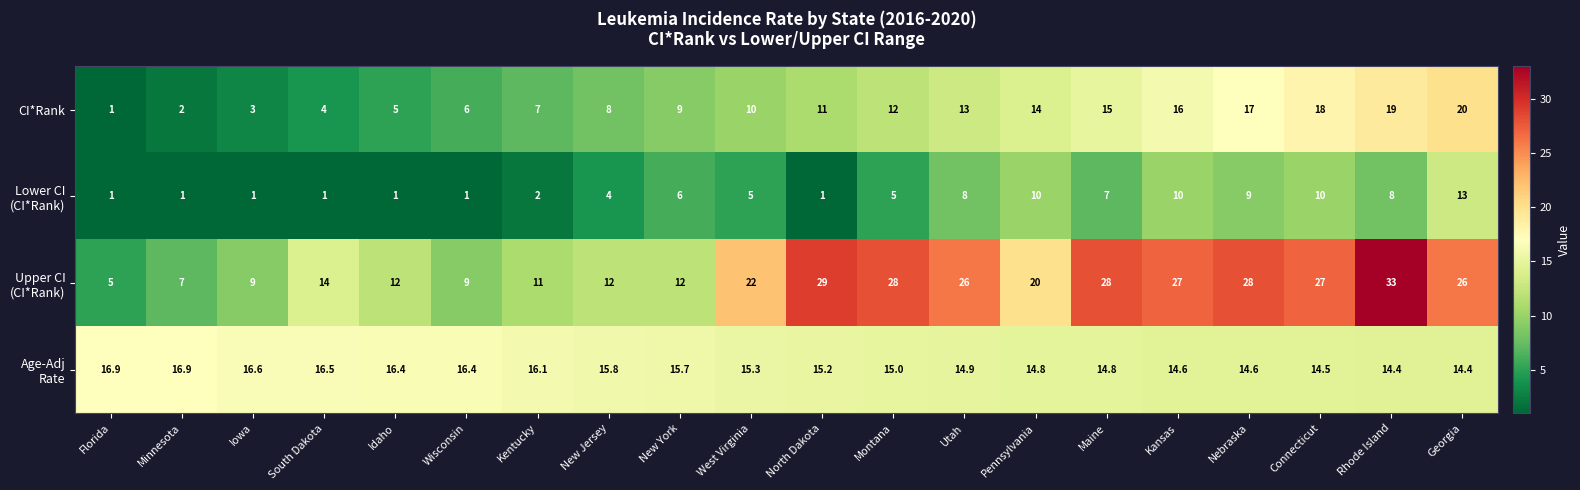

Rank the categories by CI*Rank value from highest to lowest.

Georgia, Rhode Island, Connecticut, Nebraska, Kansas, Maine, Pennsylvania, Utah, Montana, North Dakota, West Virginia, New York, New Jersey, Kentucky, Wisconsin, Idaho, South Dakota, Iowa, Minnesota, Florida